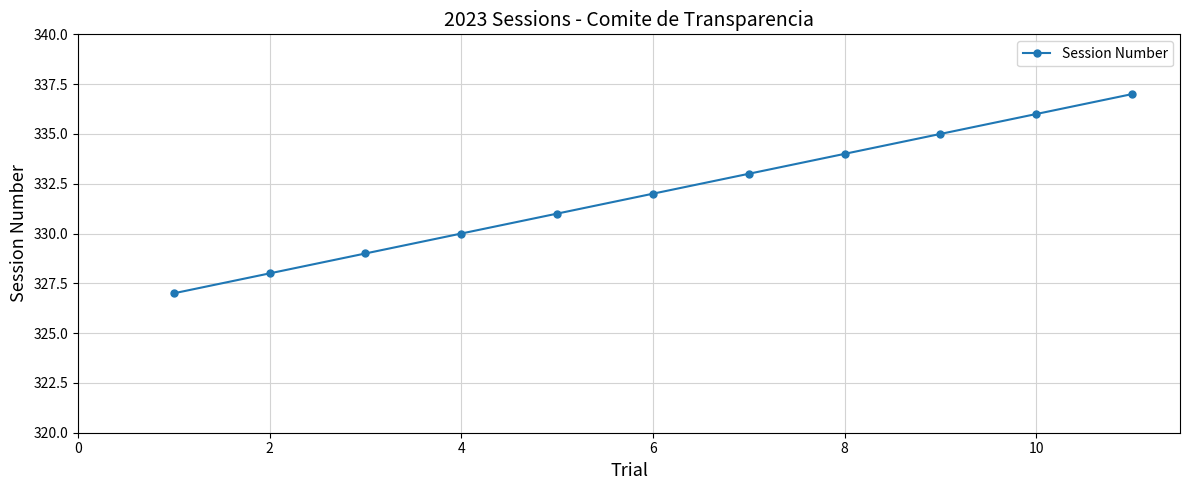

What is the smallest value displayed?

327